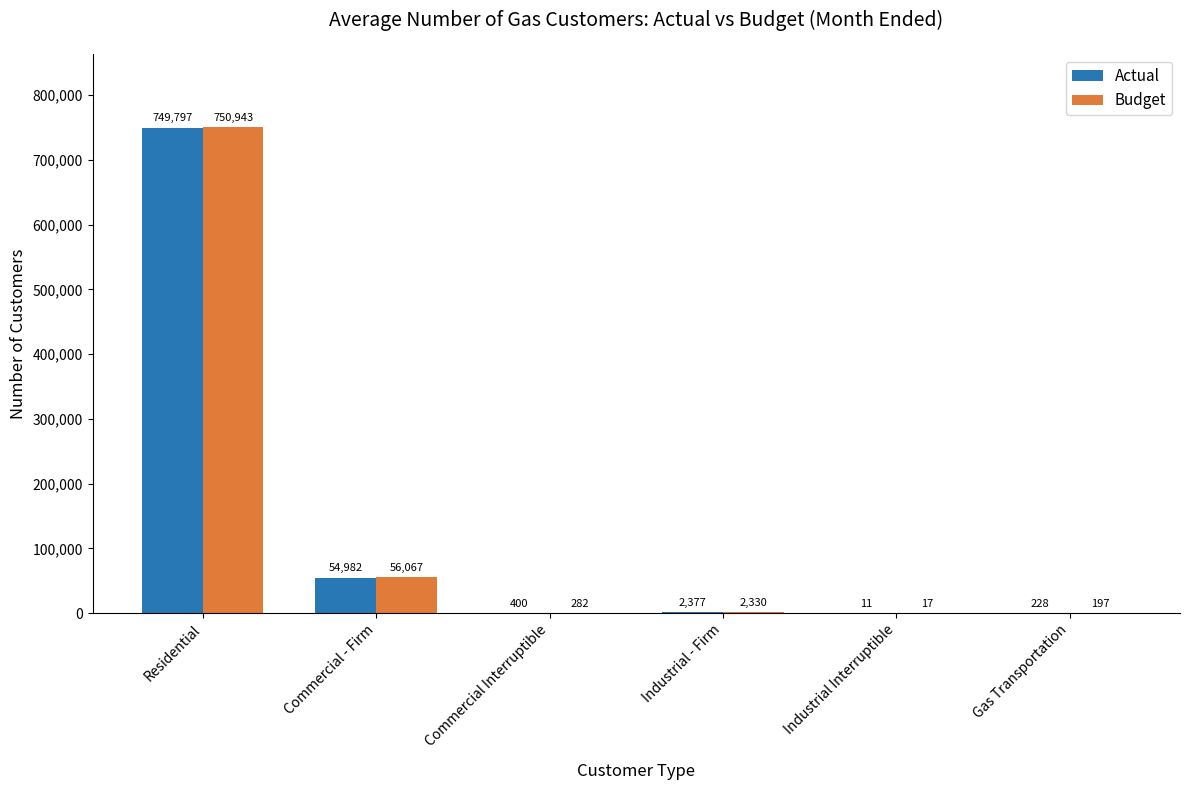

Which series has the largest total across all categories?

Budget